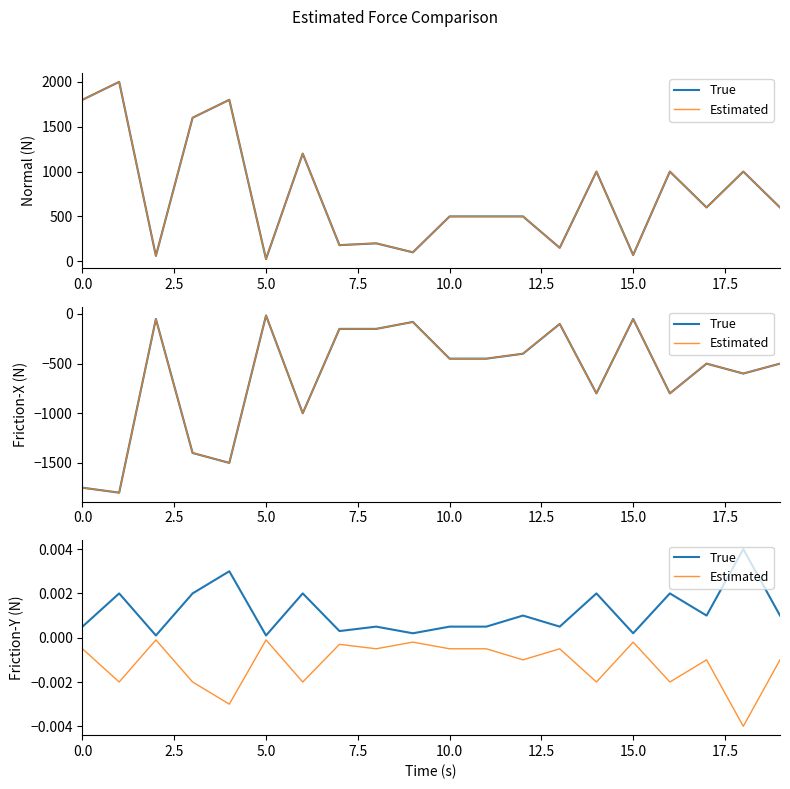

Rank the series by their maximum value, from lowest to highest.

Estimated, True